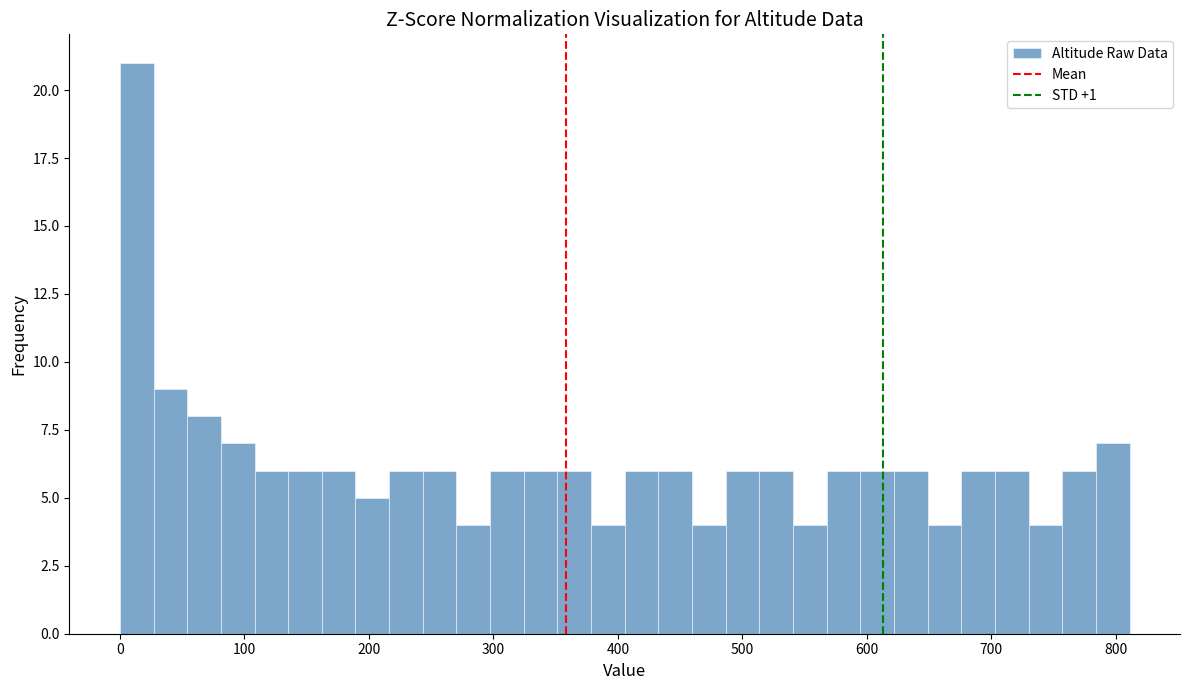

Read against the x-axis, roughly where is the centre of the tallest bar?

10